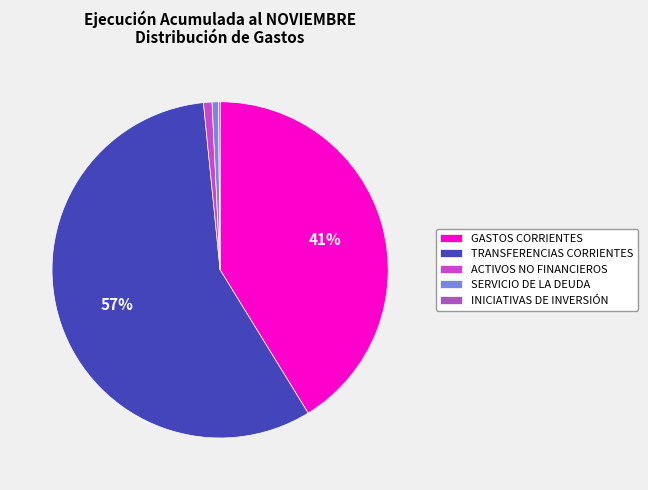

What is the largest slice in the pie chart?

TRANSFERENCIAS CORRIENTES